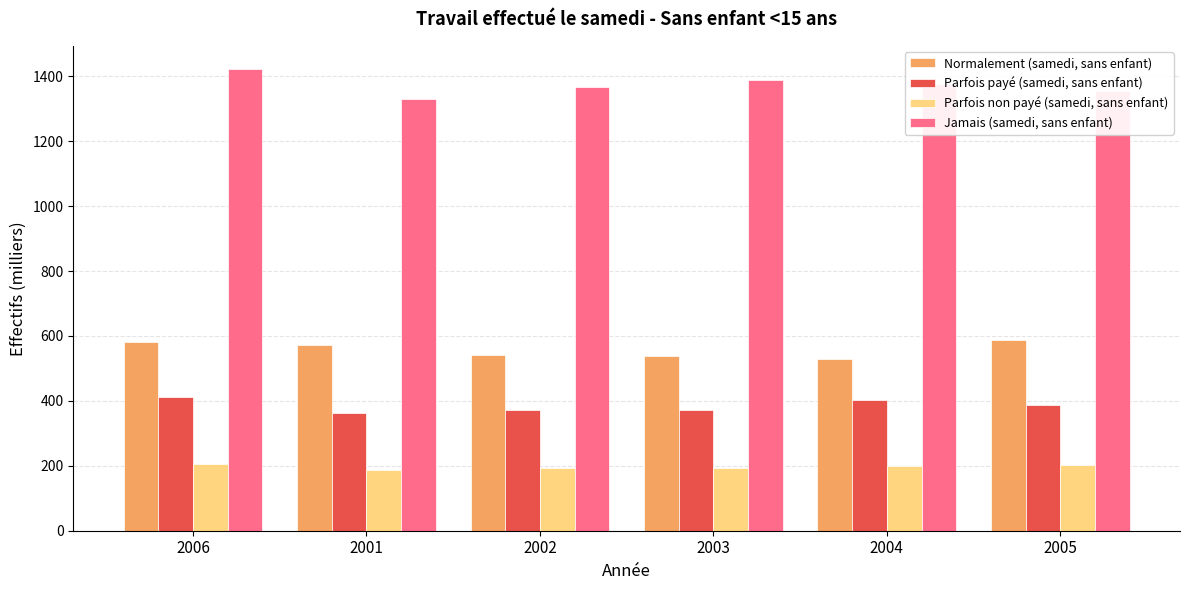

Rank the series by their maximum value, from lowest to highest.

Parfois non payé (samedi, sans enfant), Parfois payé (samedi, sans enfant), Normalement (samedi, sans enfant), Jamais (samedi, sans enfant)